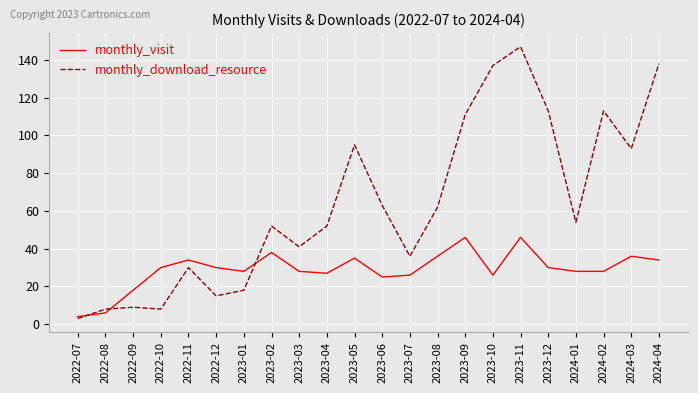

What are all the series names shown in the legend?

monthly_visit, monthly_download_resource